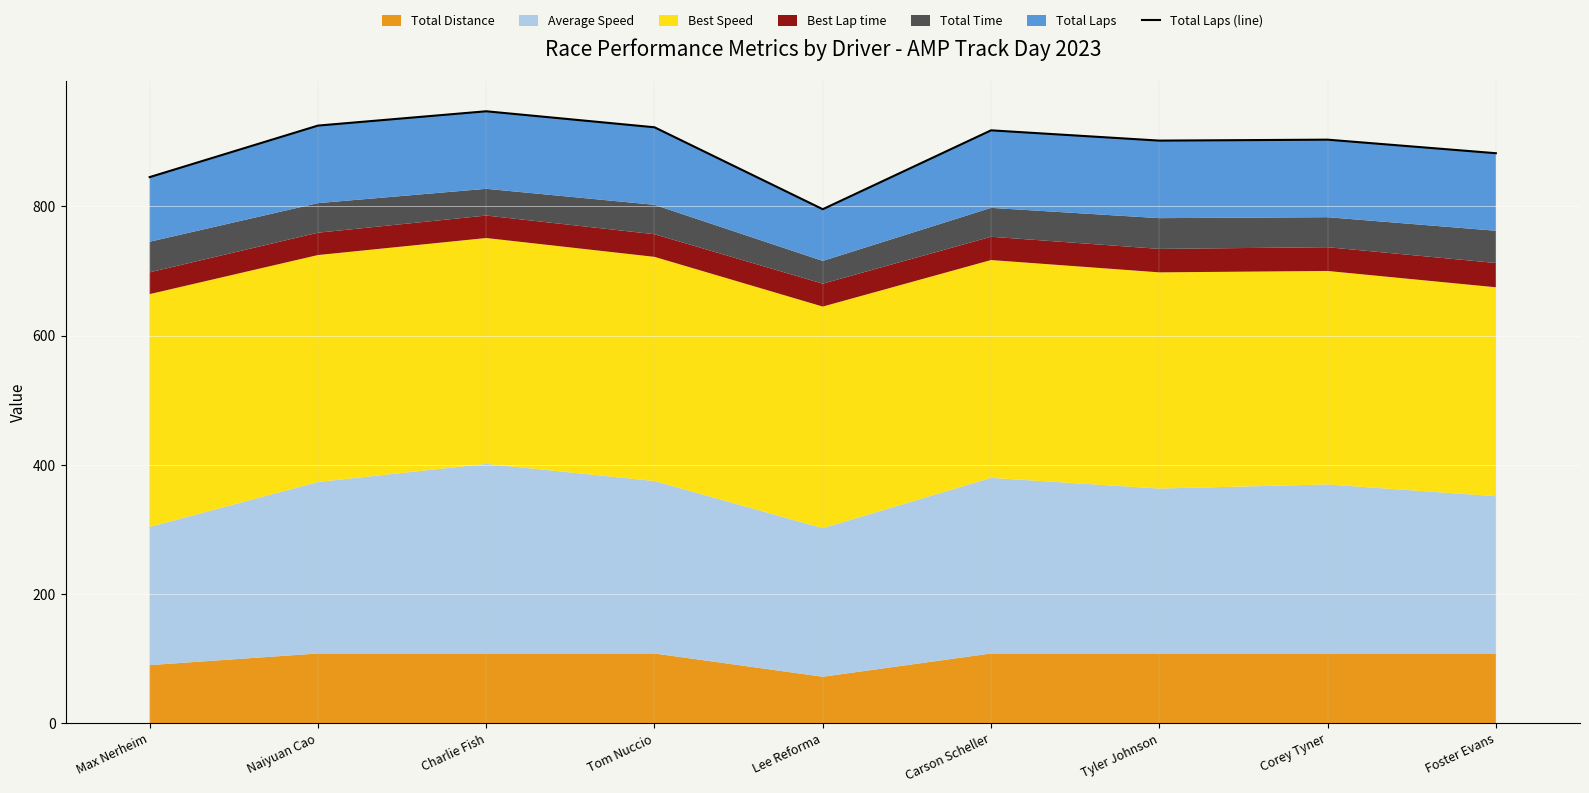

Where is the first local maximum?

Charlie Fish